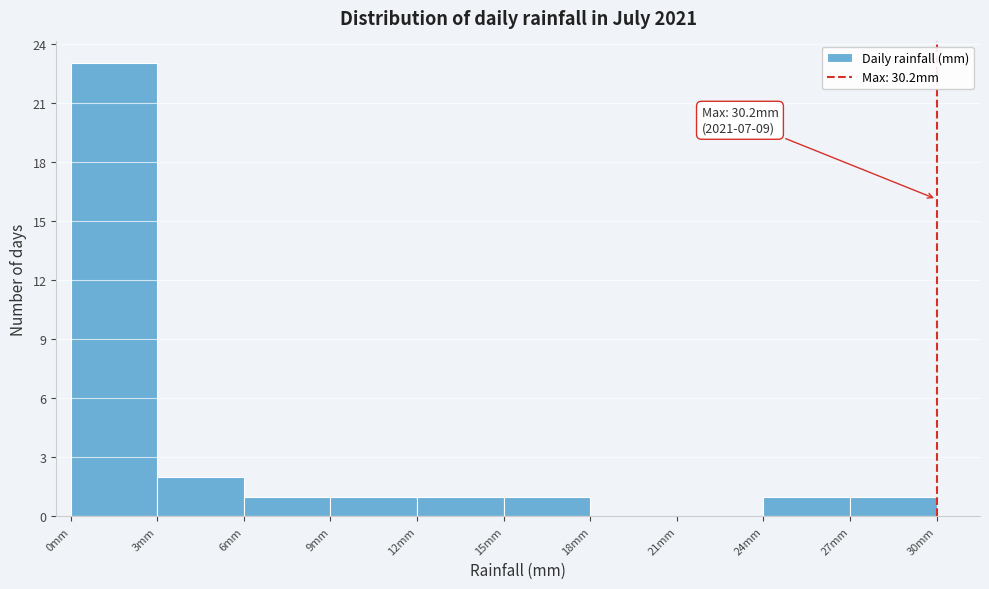

Which range on the x-axis has the tallest bar?

0 to 3